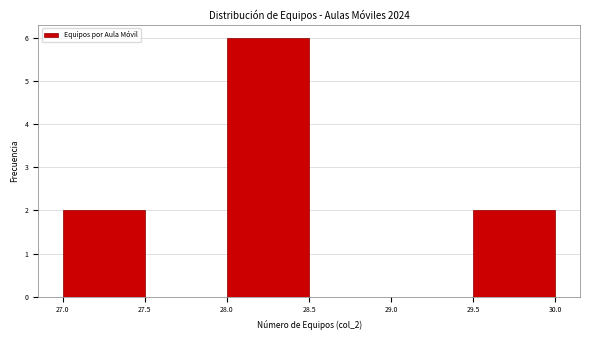

Which range on the x-axis has the tallest bar?

28.0 to 28.5